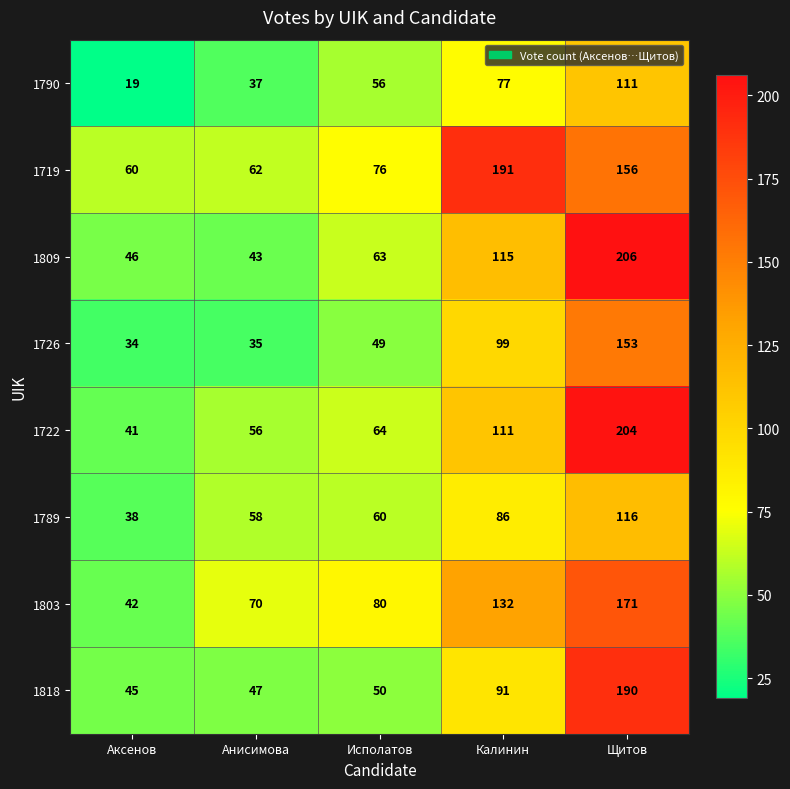

Is it true that 1803 equals 54 at Калинин?

False